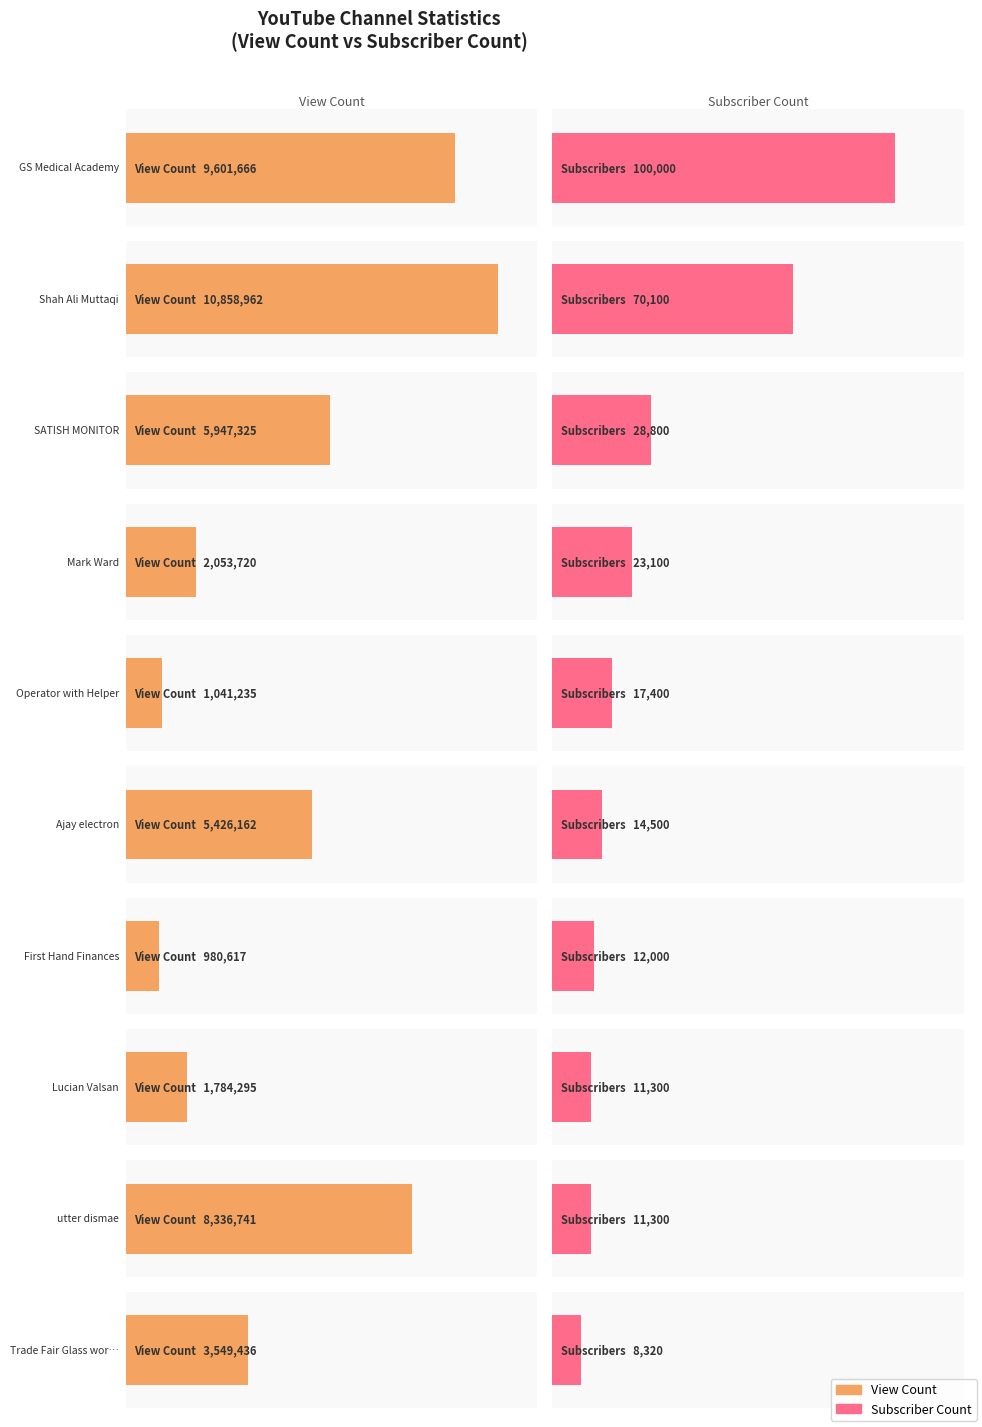

What is the difference between the maximum and minimum values in the Subscriber Count series?

91680